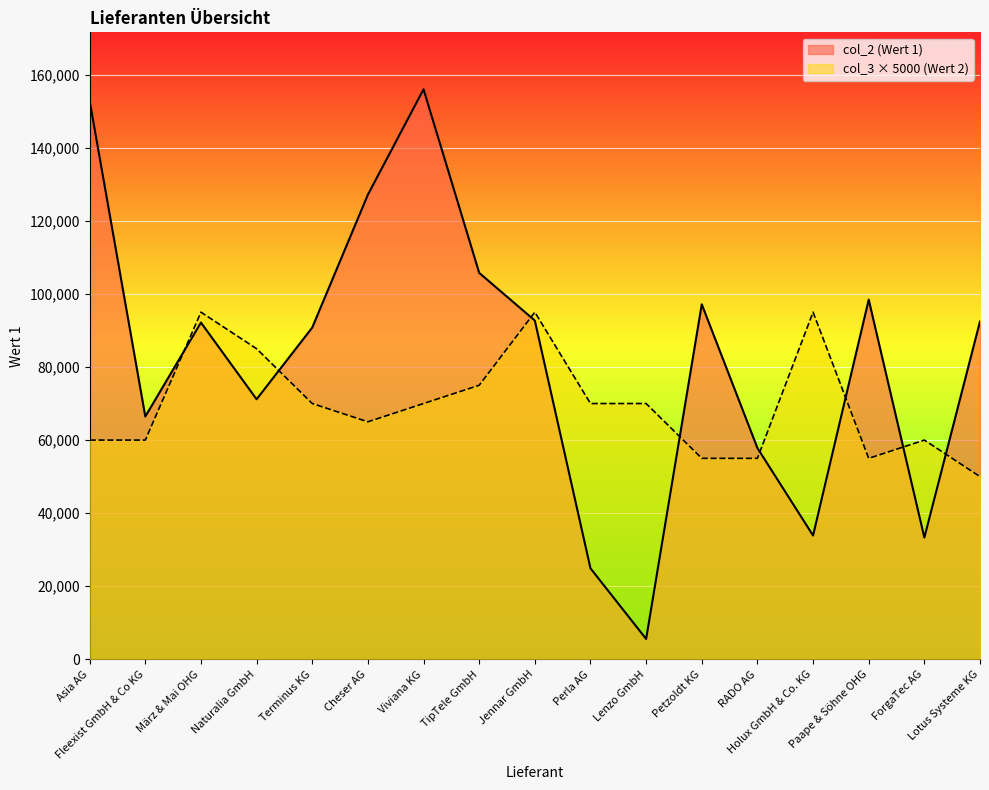

Rank the categories by col_2 value from lowest to highest.

Lenzo GmbH, Perla AG, ForgaTec AG, Holux GmbH & Co. KG, RADO AG, Fleexist GmbH & Co KG, Naturalia GmbH, Terminus KG, März & Mai OHG, Lotus Systeme KG, Jennar GmbH, Petzoldt KG, Paape & Söhne OHG, TipTele GmbH, Cheser AG, Asia AG, Viviana KG